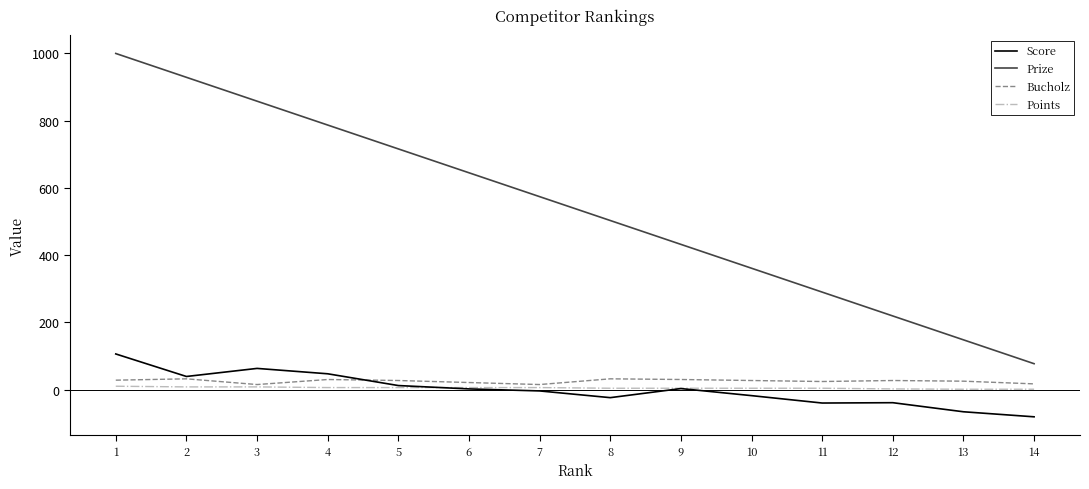

Which series has the largest total across all categories?

Prize